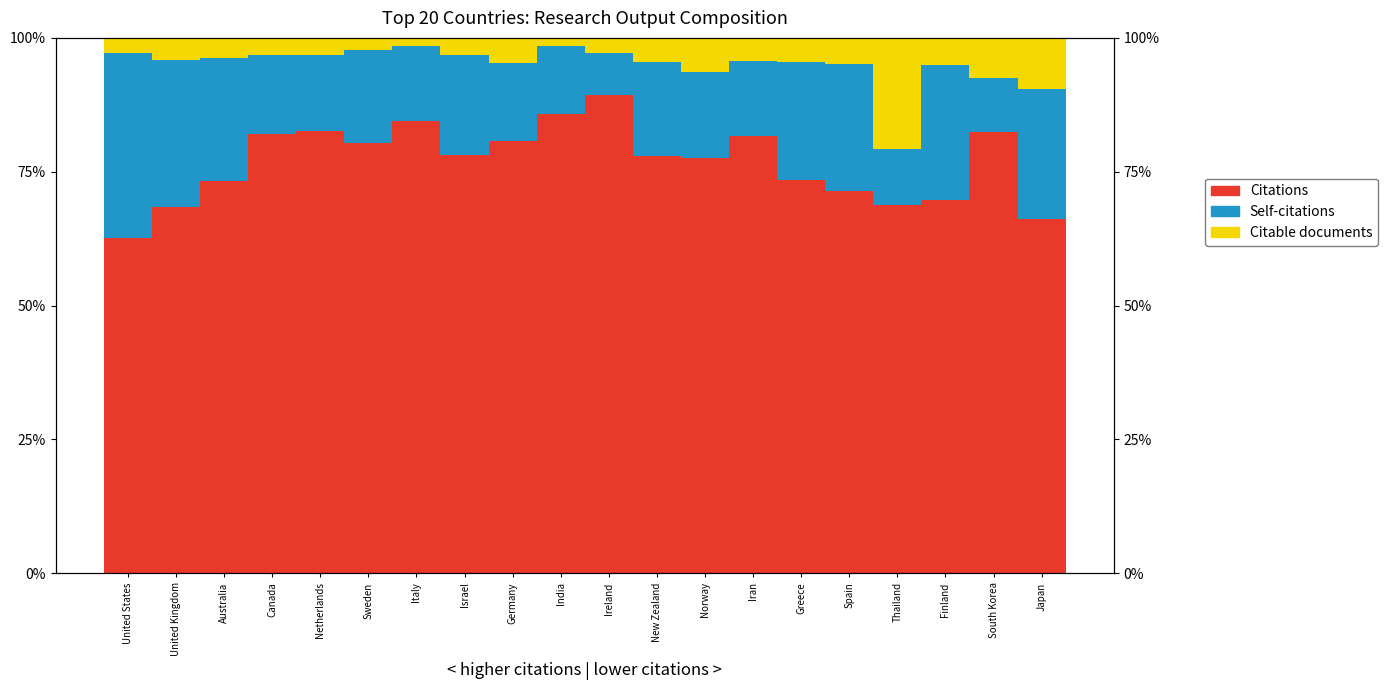

At which category does the chart reach its minimum across all series?

Italy